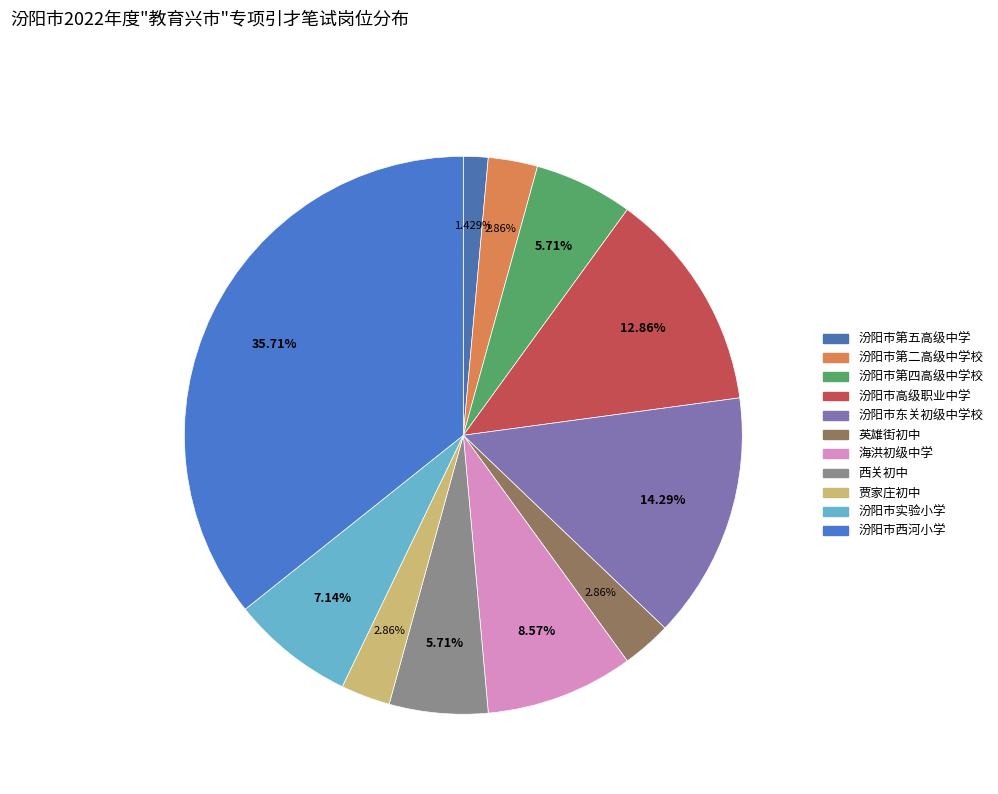

Does any single category account for the majority?

No